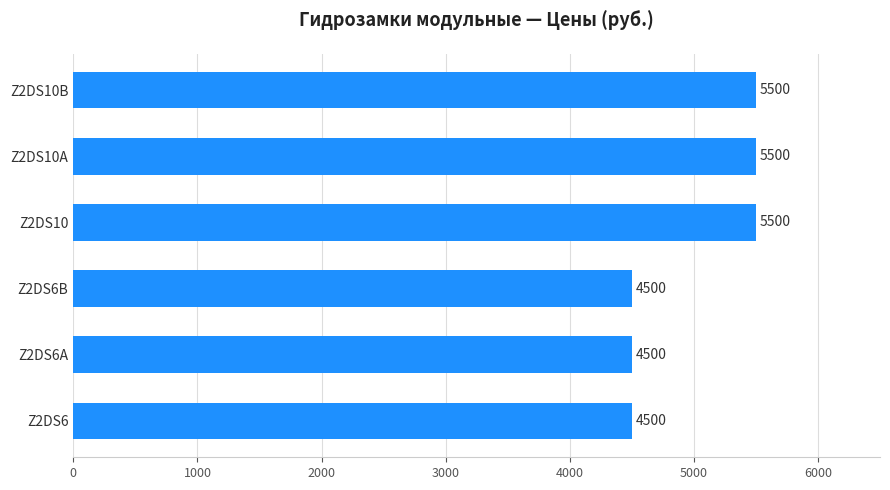

How many distinct data groups are displayed?

1